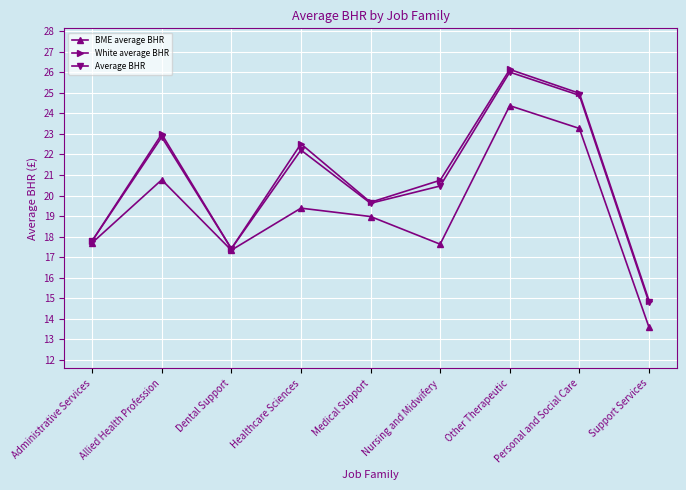

At which category does Average BHR reach its first local peak?

Allied Health Profession